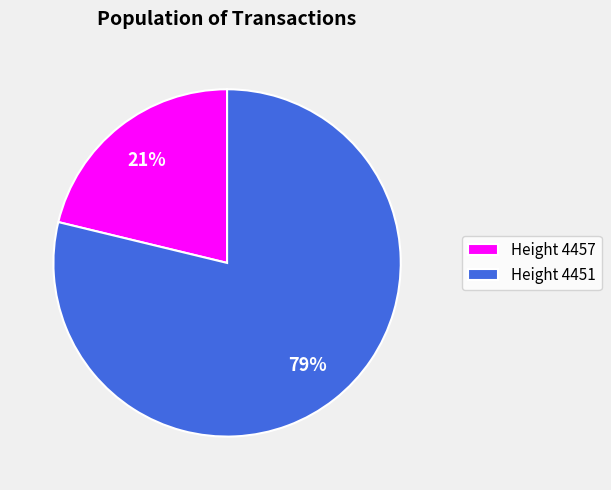

Between Height 4451 and Height 4457, which is larger?

Height 4451